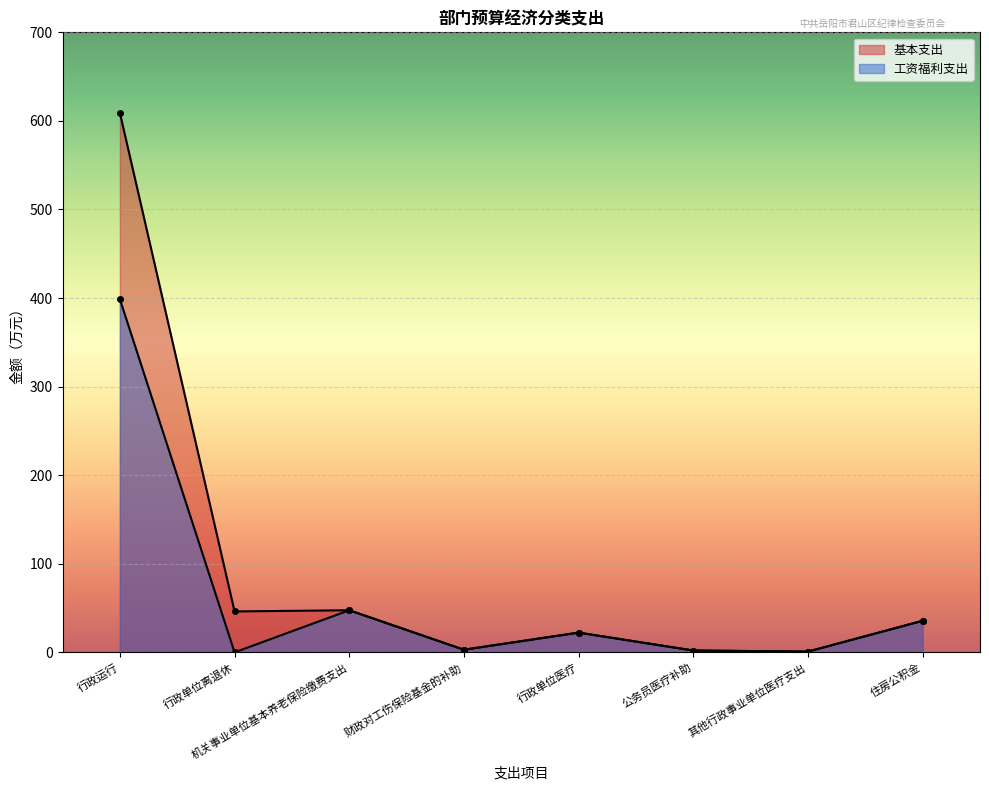

What is the difference between the maximum and minimum values in the 工资福利支出 series?

398.7